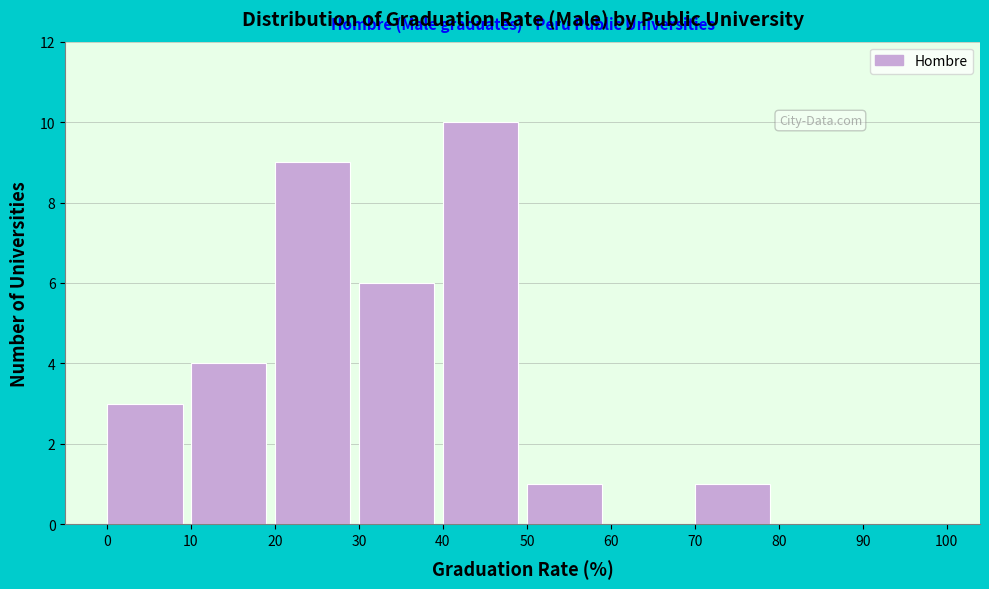

What is the height of the bar covering 70 to 80 on the x-axis? The values are not printed on the chart, so give them approximately, as read against the axis.

1